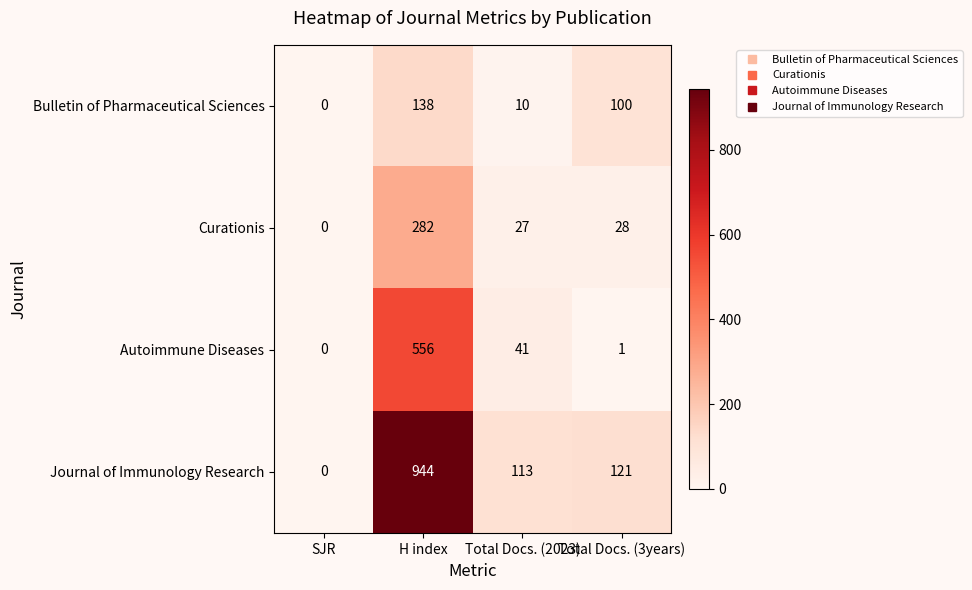

True or false: Autoimmune Diseases has a value of 556 at H index.

True